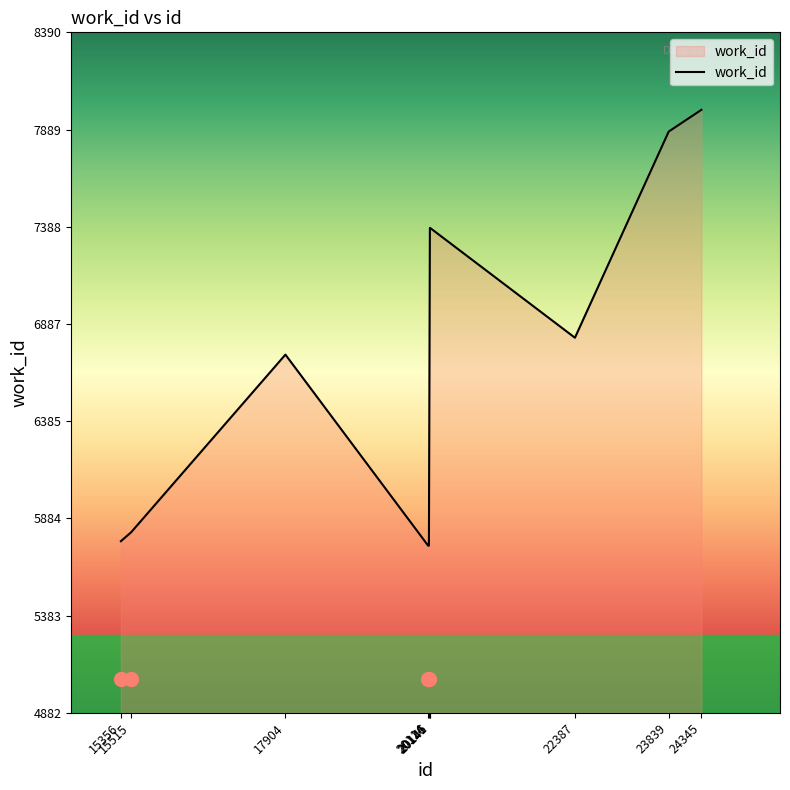

What value does the data have at 15356?

5767